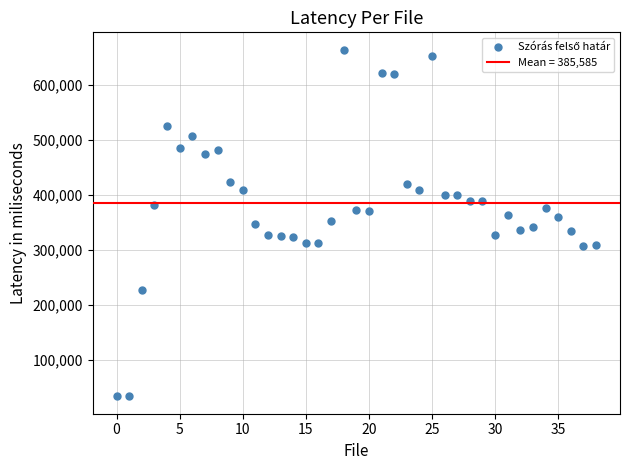

What is the range of Y values (max minus min)?

630338